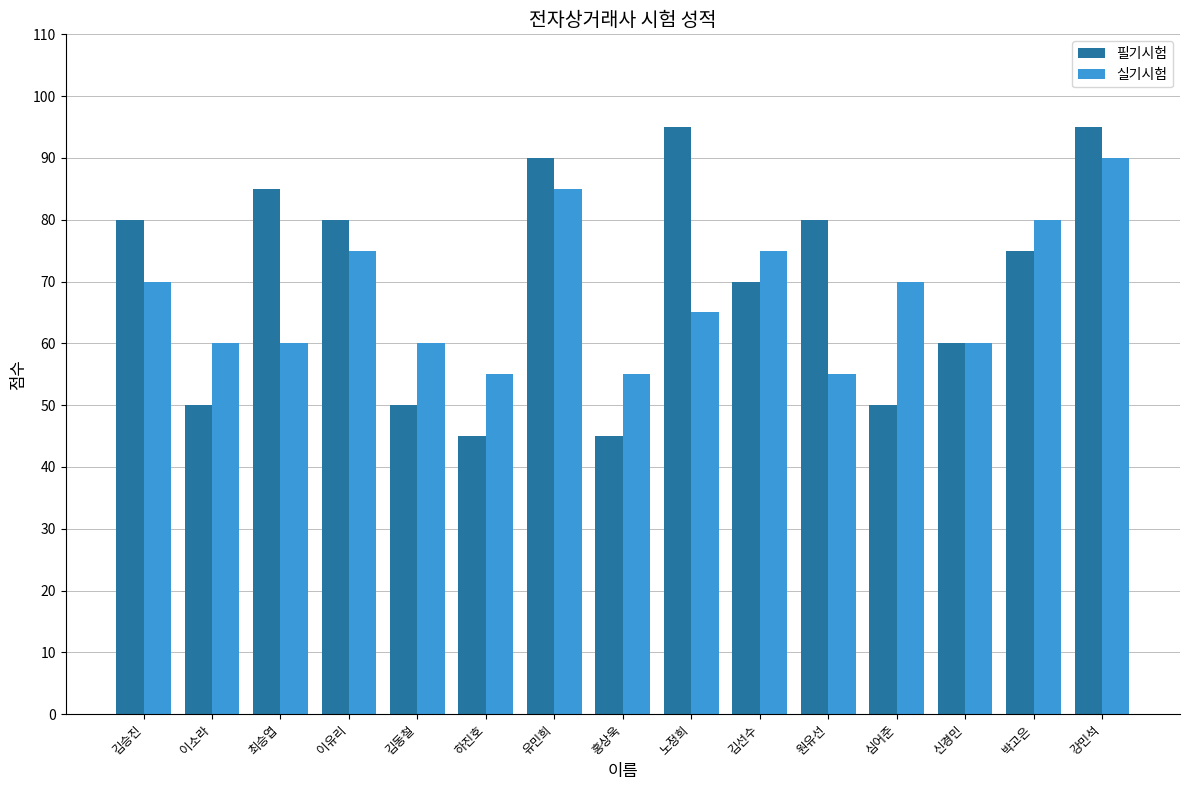

What is the difference between the 실기시험 values at 유민희 and 김선수?

10